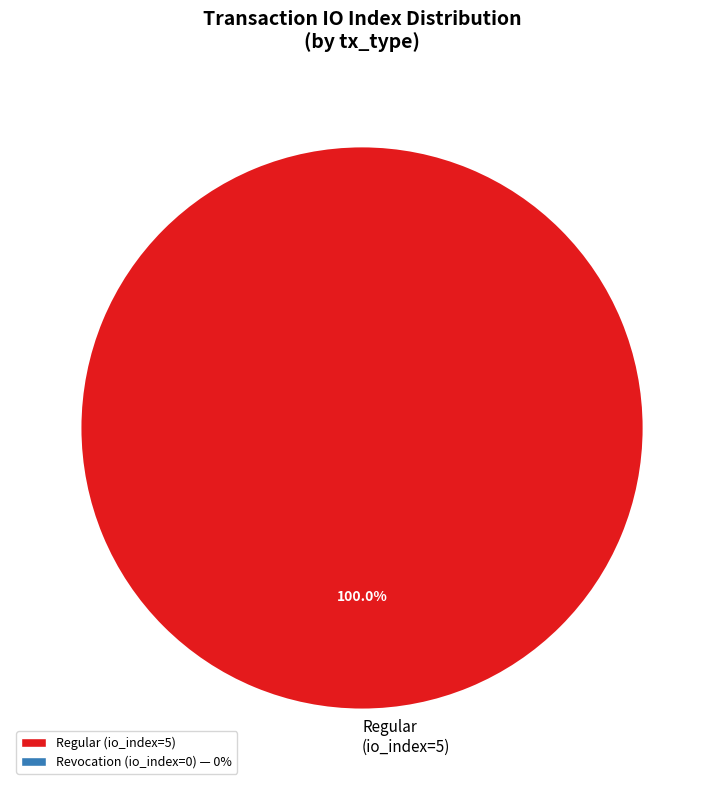

Does any single category account for the majority?

Yes